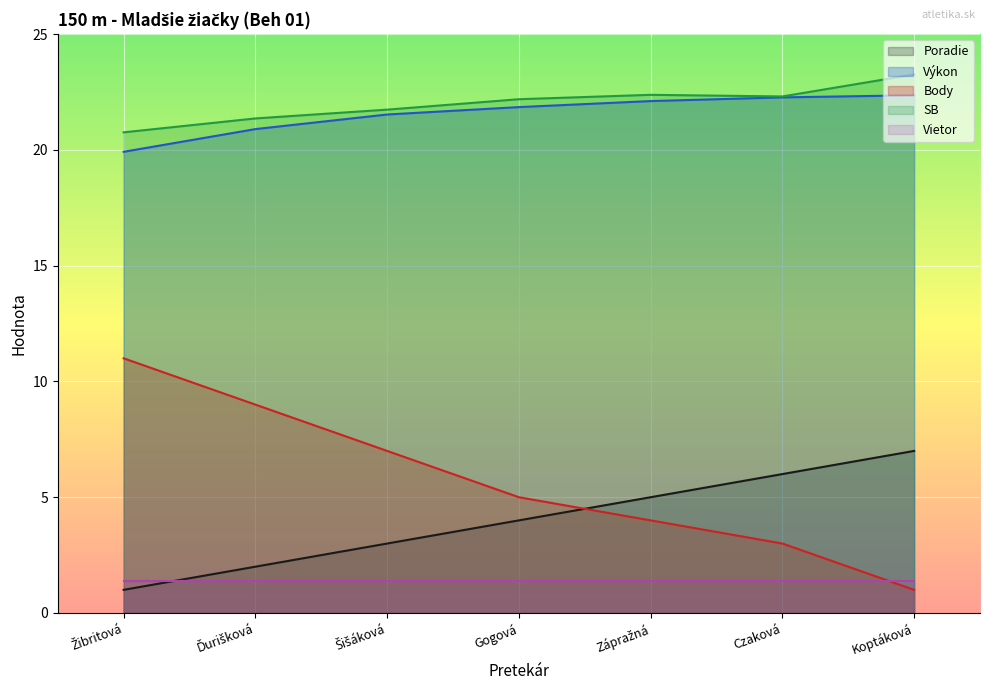

What is the total value across all series at Gogová?

54.4